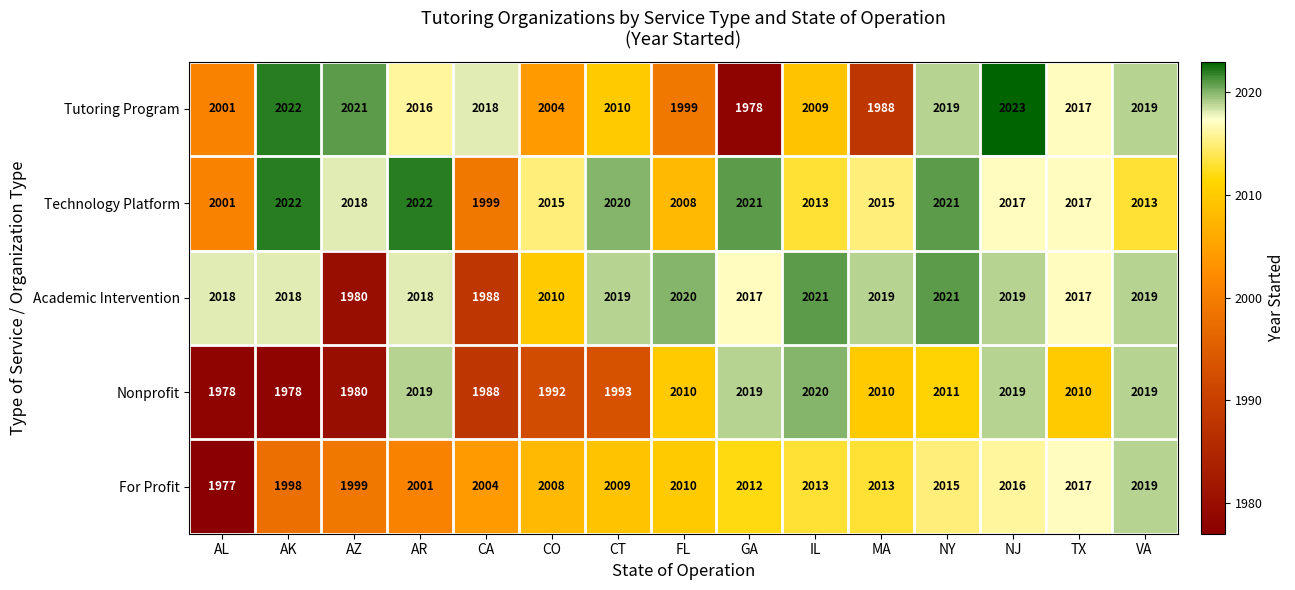

What is the average value of the Nonprofit series?

2003